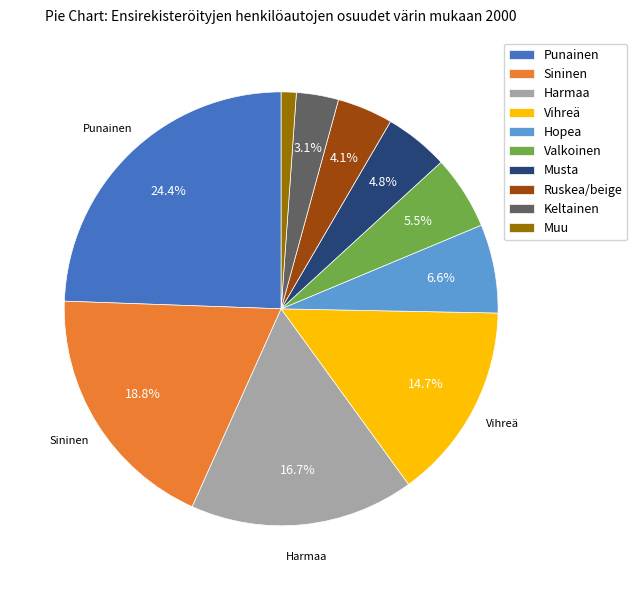

True or false: Musta accounts for 5% of the total.

True